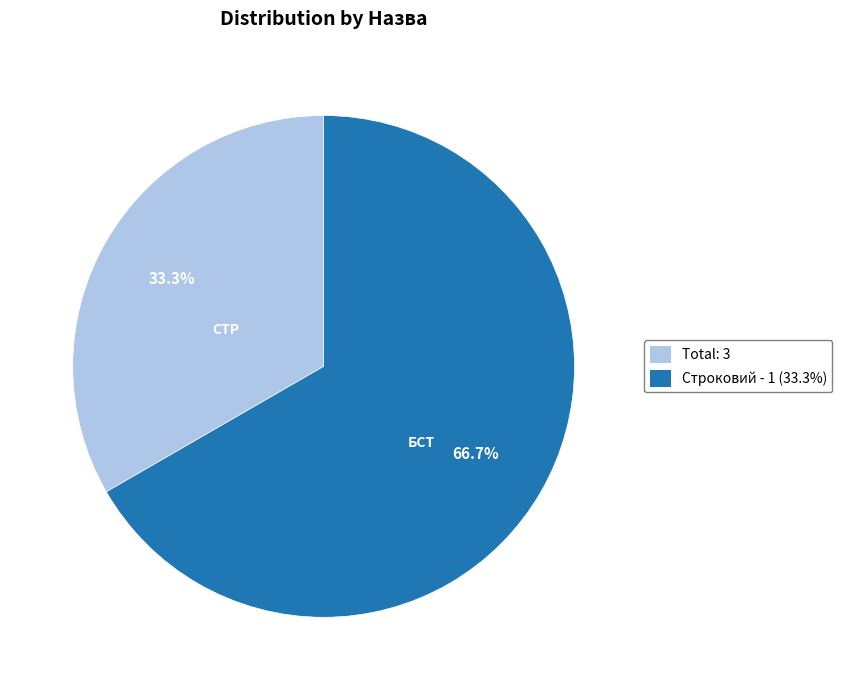

Which slice is the largest?

Строковий - 1 (33.3%)